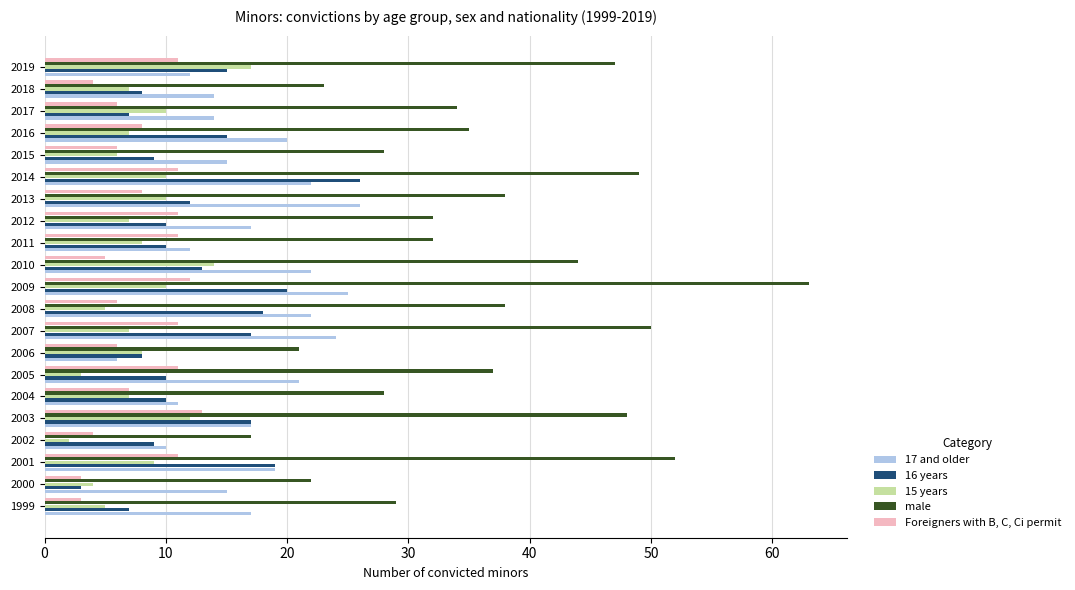

What is the difference between the maximum and minimum values in the Foreigners with B, C, Ci permit series?

10